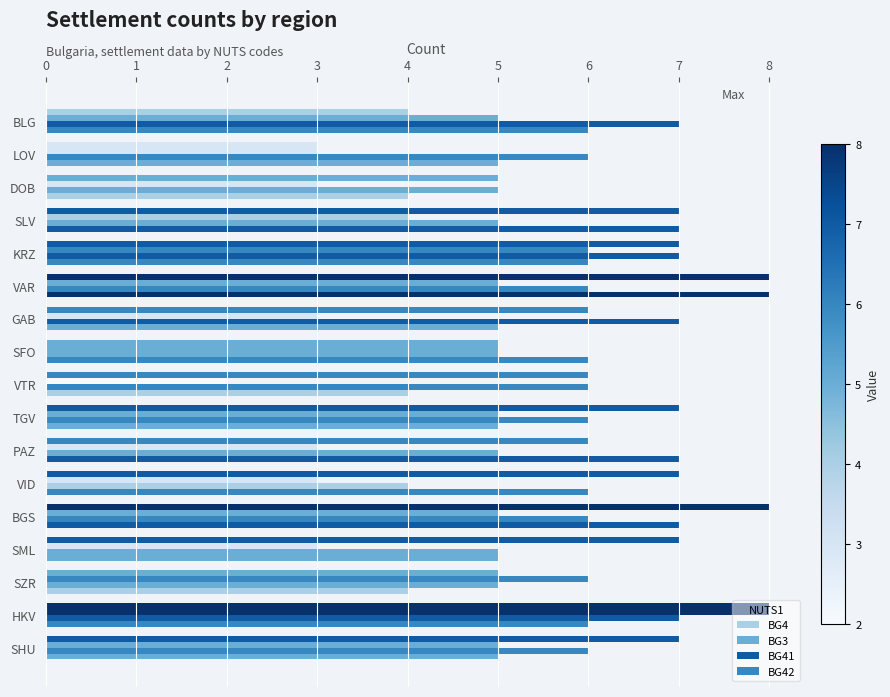

Reading left to right, transcribe all the data shown in this chart.

BG4: 4	3	5	7	7	8	6	5	6	7	6	7	8	7	5	8	7
BG3: 5	3	3	4	6	5	3	5	2	5	3	3	5	3	6	8	5
BG41: 7	6	5	5	7	6	7	5	6	6	5	4	6	5	5	7	6
BG42: 6	5	4	7	6	8	5	6	4	5	7	6	7	5	4	6	5